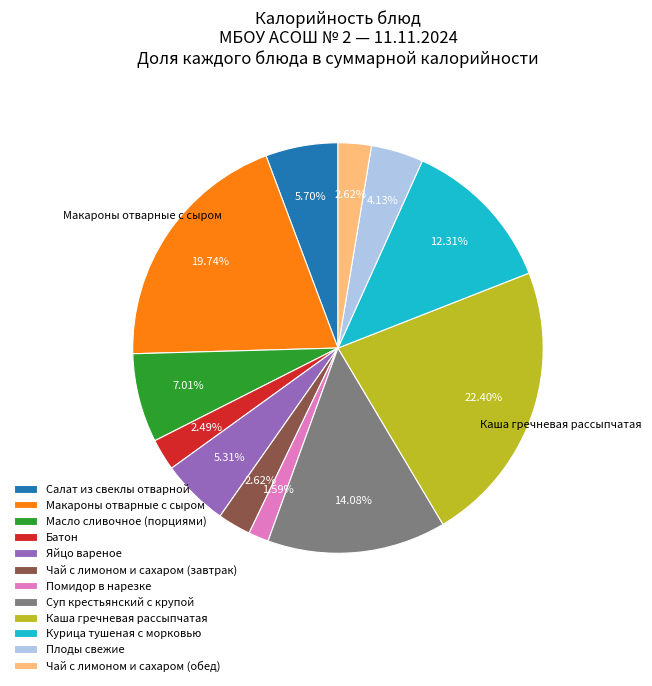

How many segments does this pie chart have?

12